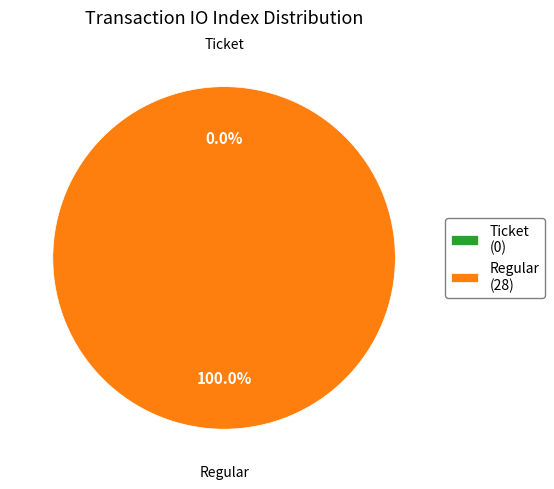

Rank the categories by value from lowest to highest.

Ticket, Regular